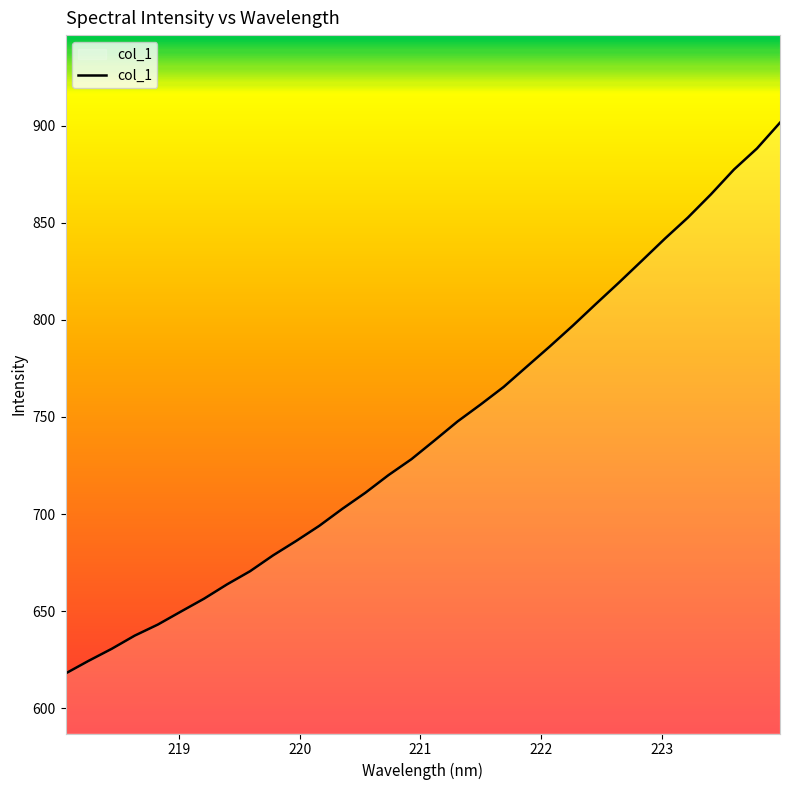

Reading right to left, transcribe all the data shown in this chart.

901.6	888.3	877.4	864.6	852.7	841.8	830.4	819.2	808.2	797.0	786.3	775.9	765.5	756.4	747.7	737.9	728.3	720.1	711.0	702.7	694.0	686.2	678.8	670.6	663.8	656.4	649.8	643.1	637.4	630.6	624.4	617.9